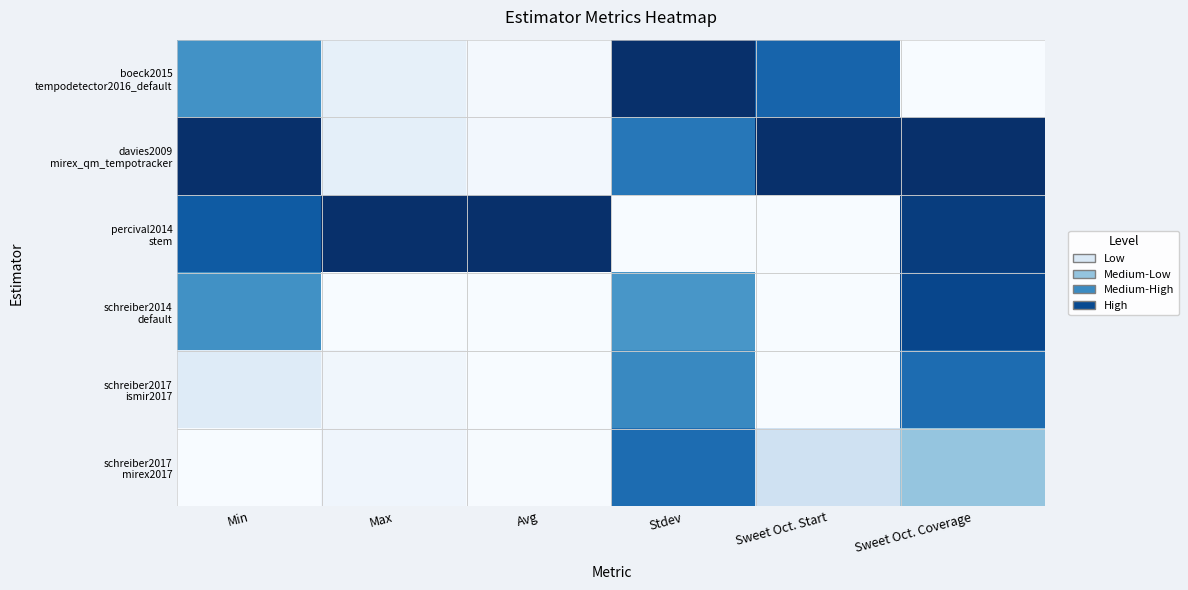

Between Min and Stdev, which is larger?

Stdev